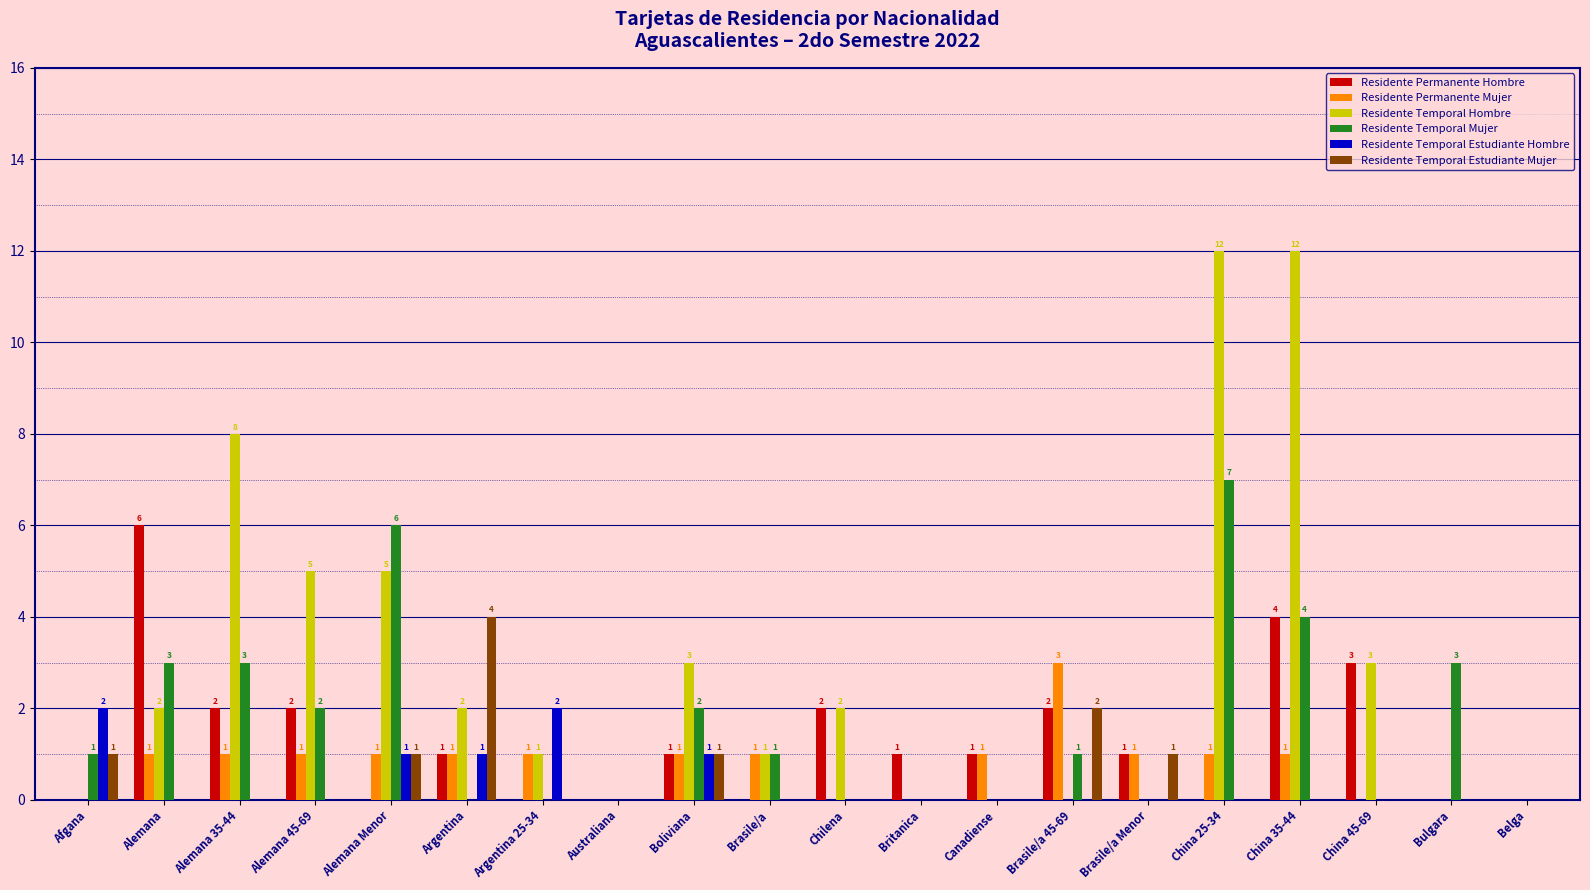

What is the total value across all series at Alemana?

12